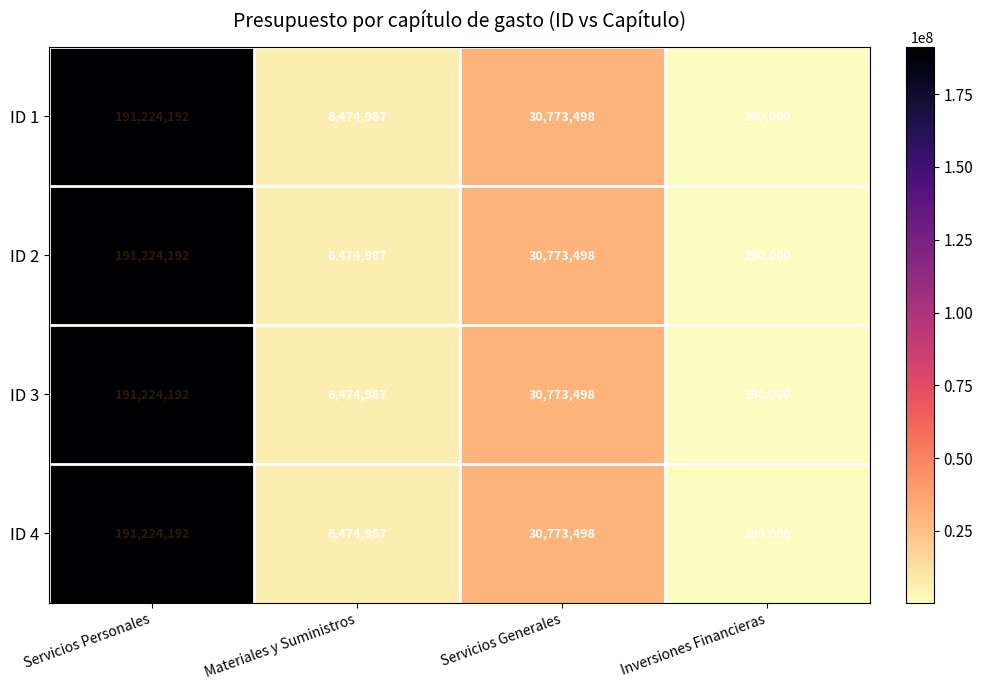

Reading right to left, transcribe all the data shown in this chart.

ID 1: Inversiones Financieras=290000	Servicios Generales=30773498	Materiales y Suministros=6474987	Servicios Personales=191224192
ID 2: Inversiones Financieras=290000	Servicios Generales=30773498	Materiales y Suministros=6474987	Servicios Personales=191224192
ID 3: Inversiones Financieras=290000	Servicios Generales=30773498	Materiales y Suministros=6474987	Servicios Personales=191224192
ID 4: Inversiones Financieras=290000	Servicios Generales=30773498	Materiales y Suministros=6474987	Servicios Personales=191224192